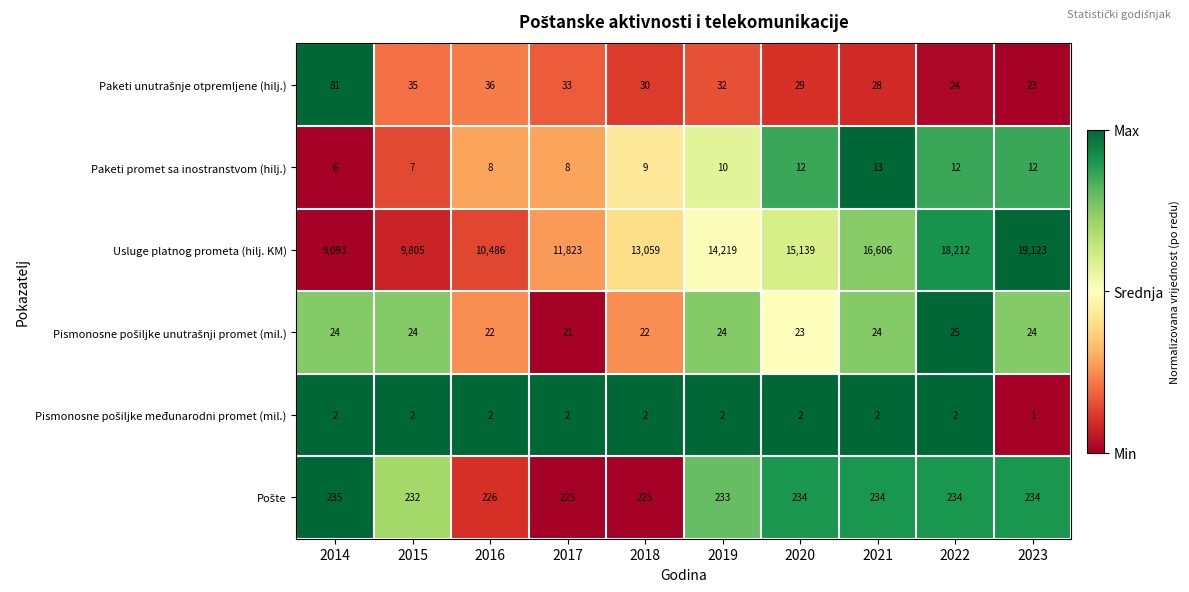

What value does the Paketi promet sa inostranstvom (hilj.) series have at 2020?

12